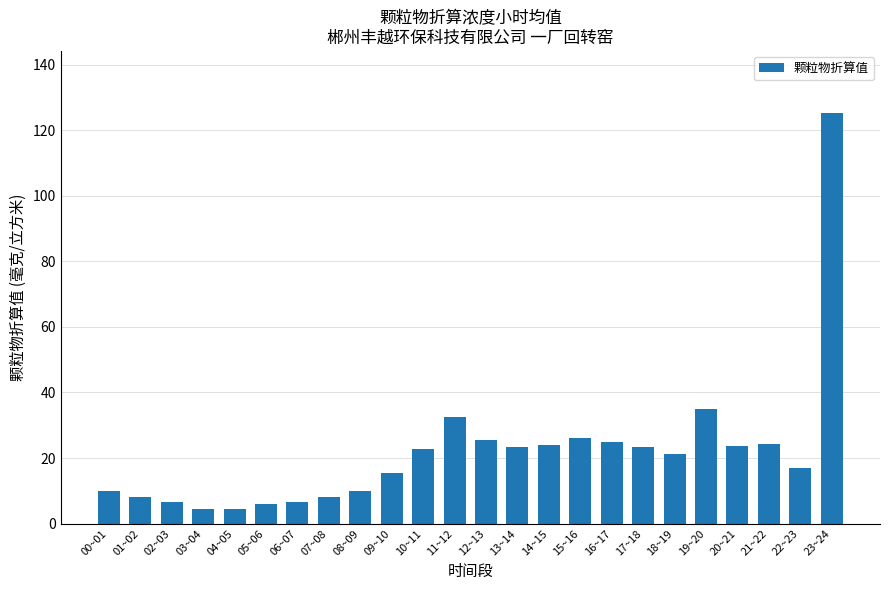

The chart shows a value of 4.6 at 04~05. True or false?

True